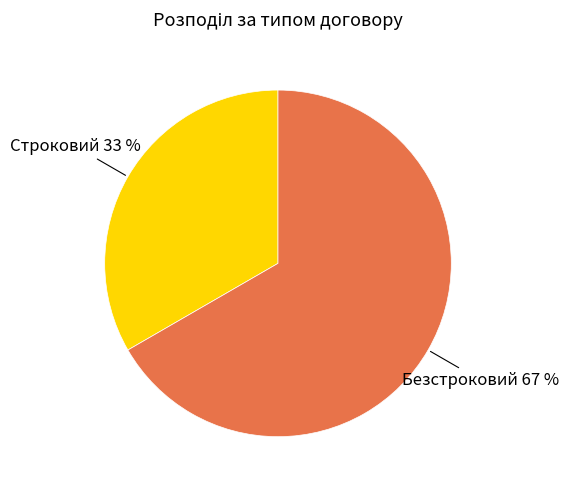

What is the smallest slice in the pie chart?

Строковий